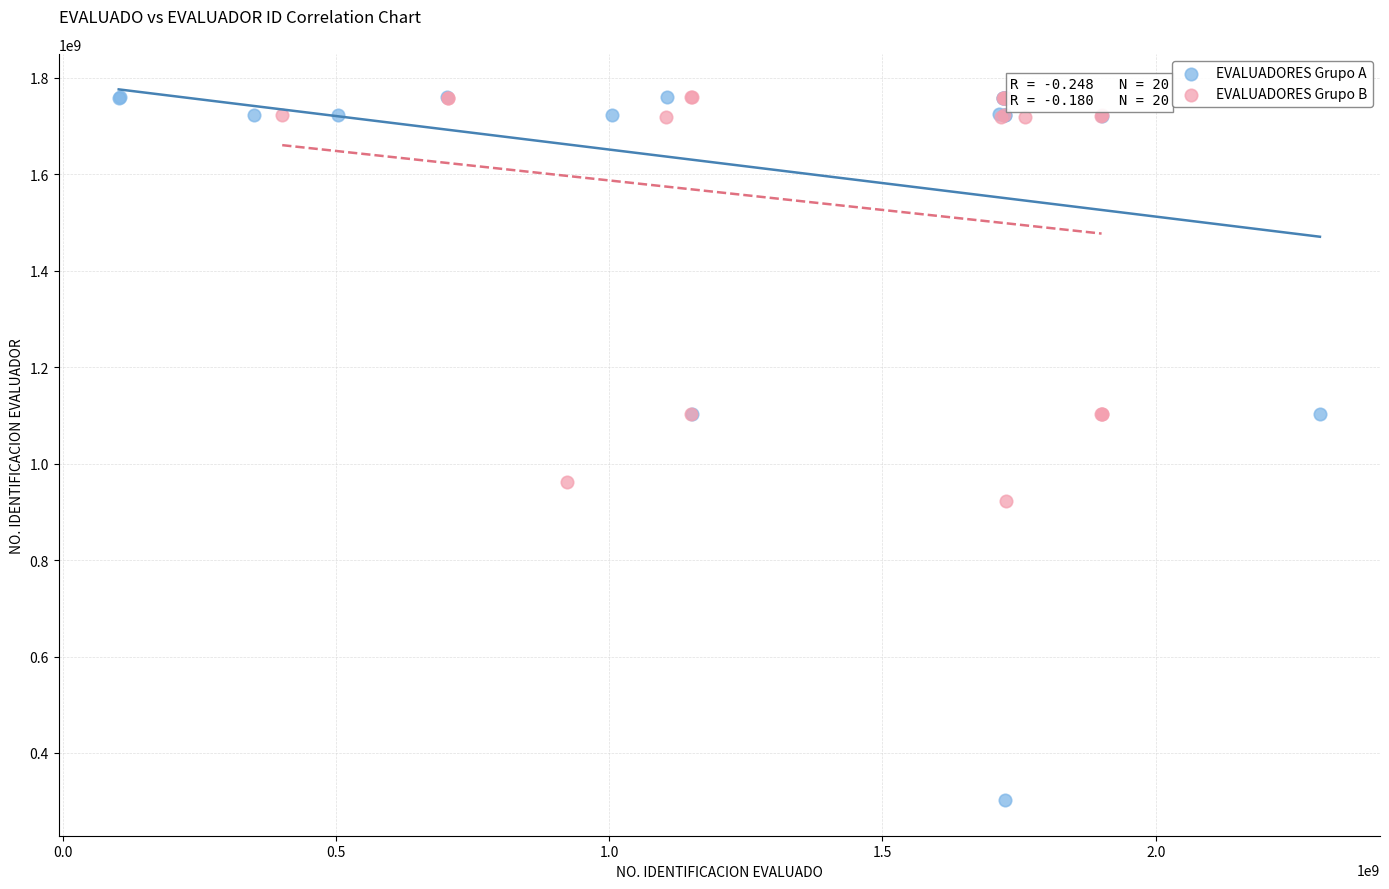

Which series contains the lowest Y value?

EVALUADORES Grupo A